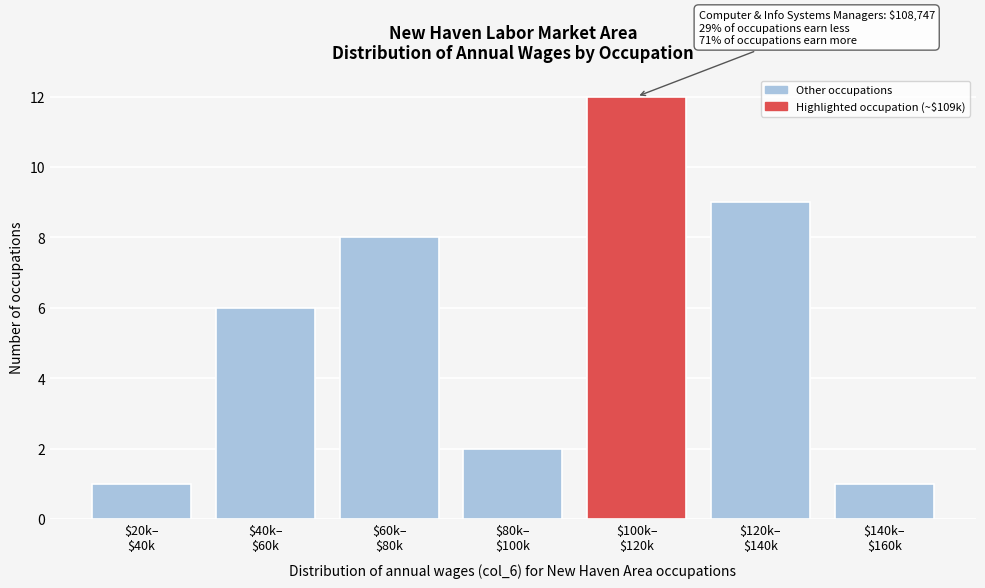

Reading right to left, what are all the values shown in this chart?

1	9	12	2	8	6	1